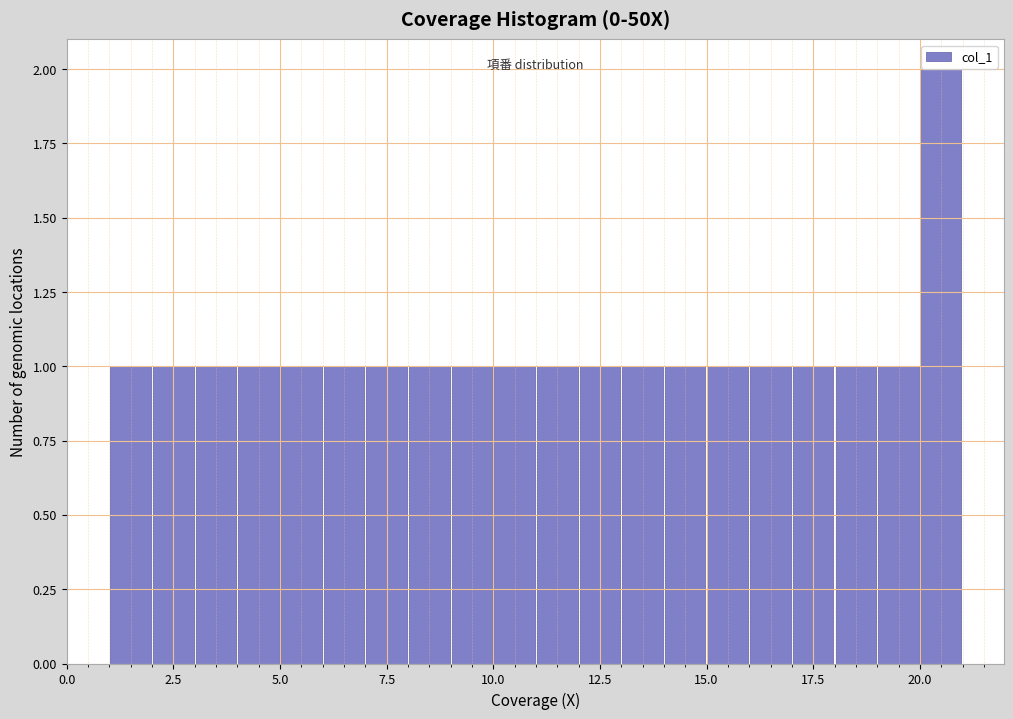

Read against the x-axis, roughly where is the centre of the tallest bar?

20.5